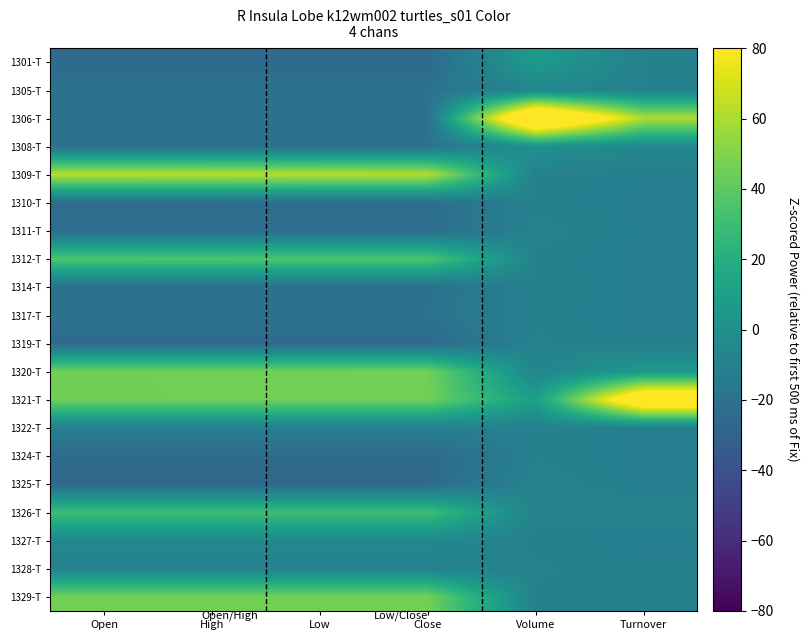

Reading right to left, list all the values displayed in this chart.

1301-T: Turnover=-9.7	Volume=7.2	Close=-24.2	Low=-24.2	High=-24.2	Open=-24.2
1305-T: Turnover=-9.5	Volume=-6.1	Close=-19.6	Low=-19.6	High=-19.6	Open=-19.6
1306-T: Turnover=60.7	Volume=128.5	Close=-19.7	Low=-19.7	High=-19.7	Open=-19.7
1308-T: Turnover=-5.9	Volume=0.9	Close=-19.7	Low=-19.7	High=-19.7	Open=-19.7
1309-T: Turnover=-11.0	Volume=-9.9	Close=61.9	Low=62.0	High=62.8	Open=62.9
1310-T: Turnover=-11.5	Volume=-9.9	Close=-22.5	Low=-22.5	High=-22.4	Open=-22.4
1311-T: Turnover=-11.2	Volume=-8.6	Close=-22.4	Low=-22.4	High=-22.3	Open=-22.4
1312-T: Turnover=-11.5	Volume=-9.9	Close=35.9	Low=36.0	High=35.6	Open=35.7
1314-T: Turnover=-11.5	Volume=-9.8	Close=-20.3	Low=-20.2	High=-20.2	Open=-20.2
1317-T: Turnover=-11.5	Volume=-9.9	Close=-19.4	Low=-19.4	High=-19.4	Open=-19.4
1319-T: Turnover=-11.4	Volume=-8.9	Close=-24.4	Low=-24.4	High=-24.4	Open=-24.4
1320-T: Turnover=6.3	Volume=-7.2	Close=46.0	Low=45.9	High=45.7	Open=45.6
1321-T: Turnover=111.2	Volume=9.0	Close=45.9	Low=45.8	High=45.7	Open=45.5
1322-T: Turnover=-11.5	Volume=-9.9	Close=-10.8	Low=-10.9	High=-10.8	Open=-10.8
1324-T: Turnover=-11.5	Volume=-9.7	Close=-24.9	Low=-24.8	High=-24.8	Open=-24.8
1325-T: Turnover=-11.4	Volume=-7.8	Close=-24.6	Low=-24.6	High=-24.6	Open=-24.6
1326-T: Turnover=-7.1	Volume=-9.1	Close=30.8	Low=30.9	High=30.7	Open=30.7
1327-T: Turnover=-11.5	Volume=-10.0	Close=-4.9	Low=-5.0	High=-5.0	Open=-5.0
1328-T: Turnover=-10.3	Volume=-9.1	Close=-9.2	Low=-9.2	High=-9.2	Open=-9.2
1329-T: Turnover=-10.1	Volume=-9.7	Close=46.1	Low=46.1	High=45.8	Open=45.9